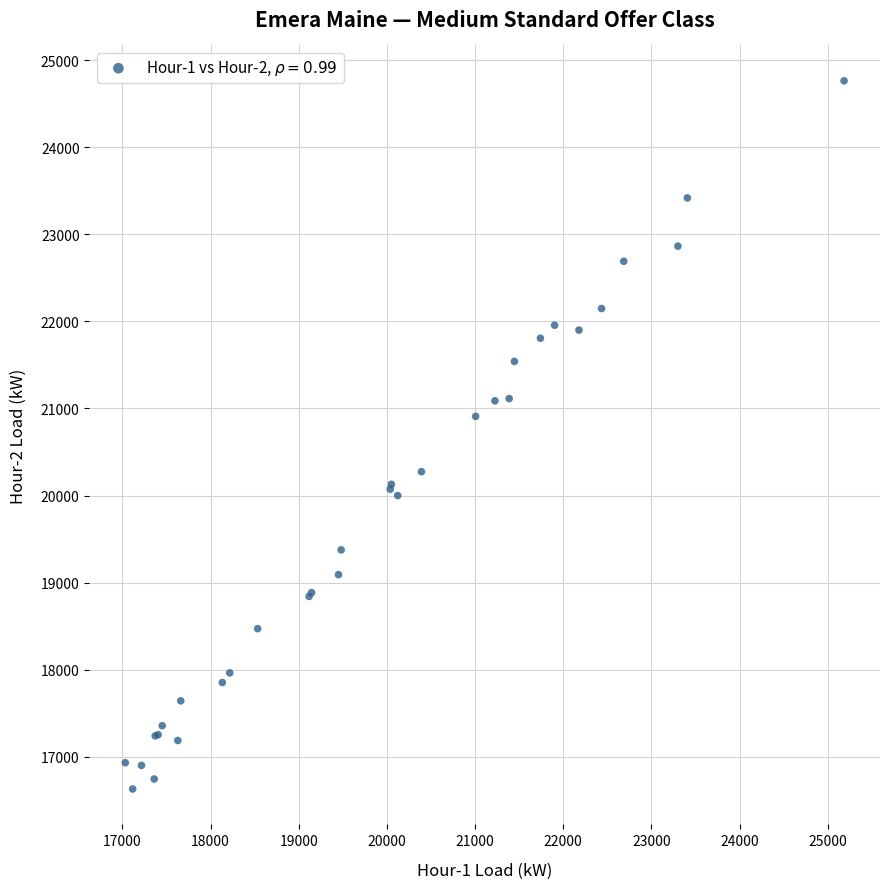

What Y value in the scatter plot is closest to 20696?

20909.2